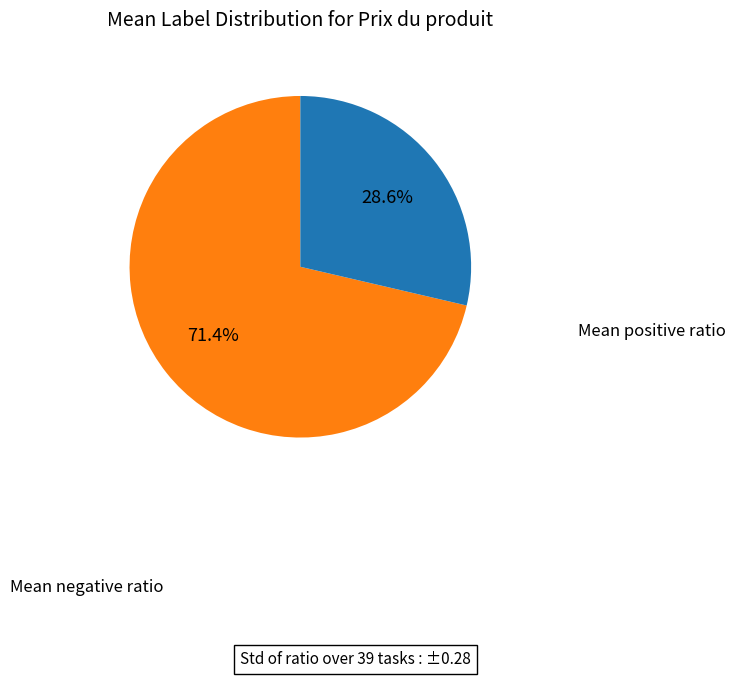

Is there a majority slice in this chart?

Yes